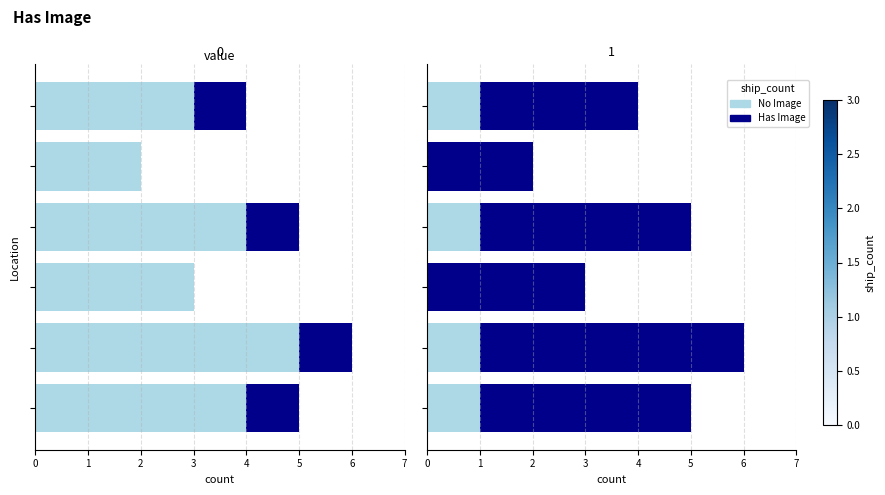

Does the chart contain stacked bars?

No